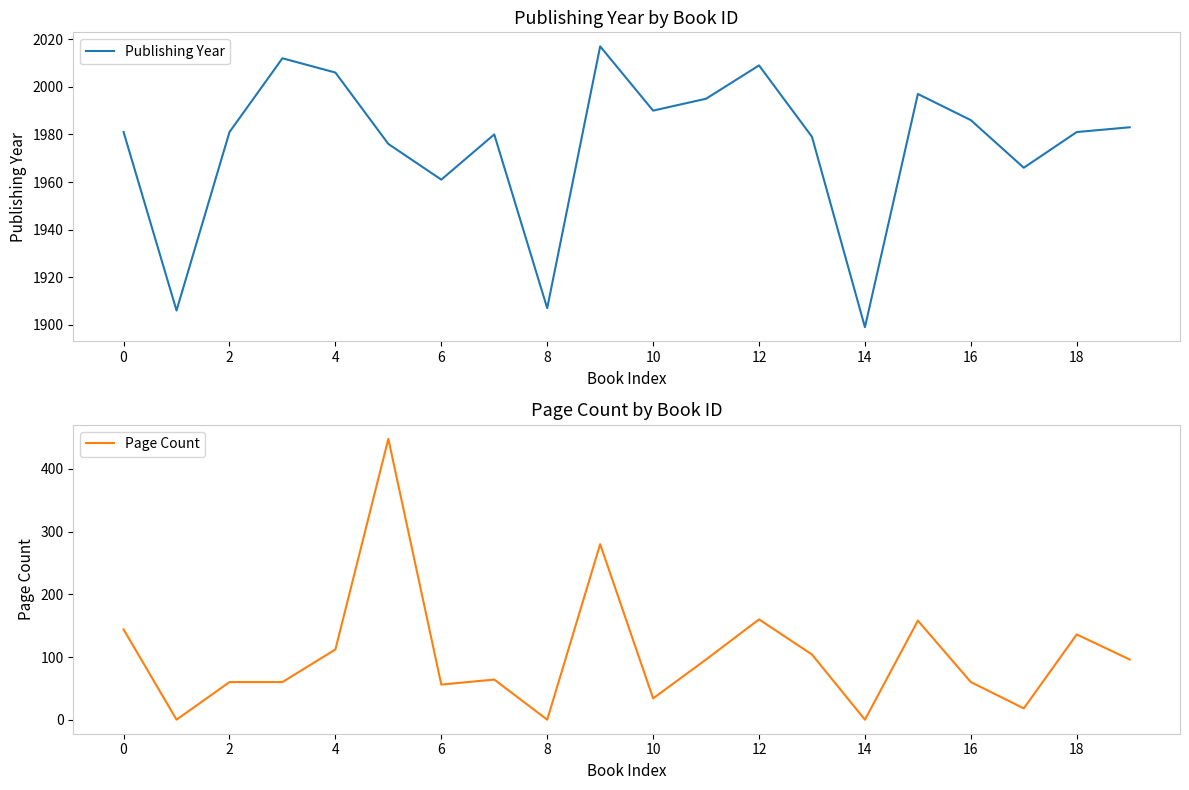

The value of Publishing Year at 18 is 964. True or false?

False